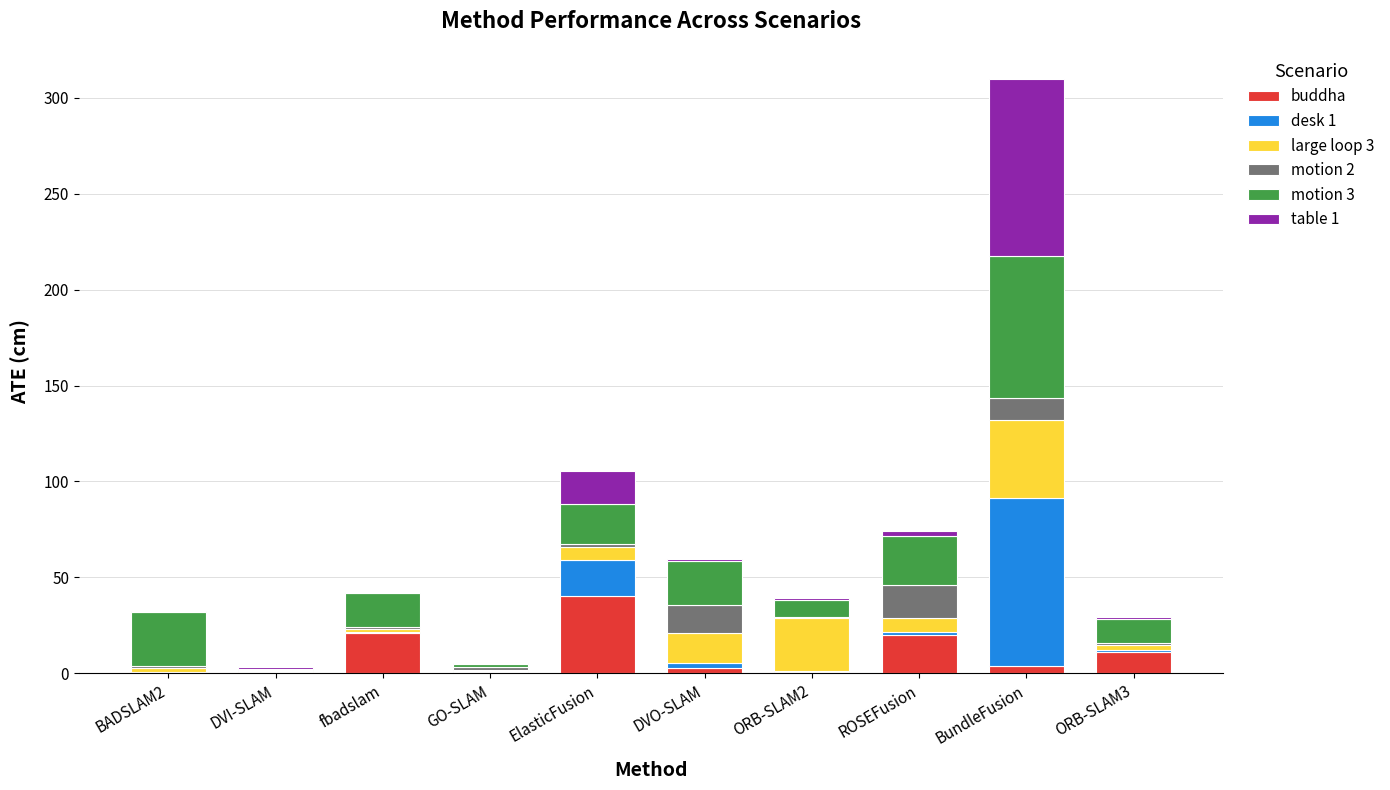

Which category has the highest value in the buddha series?

ElasticFusion